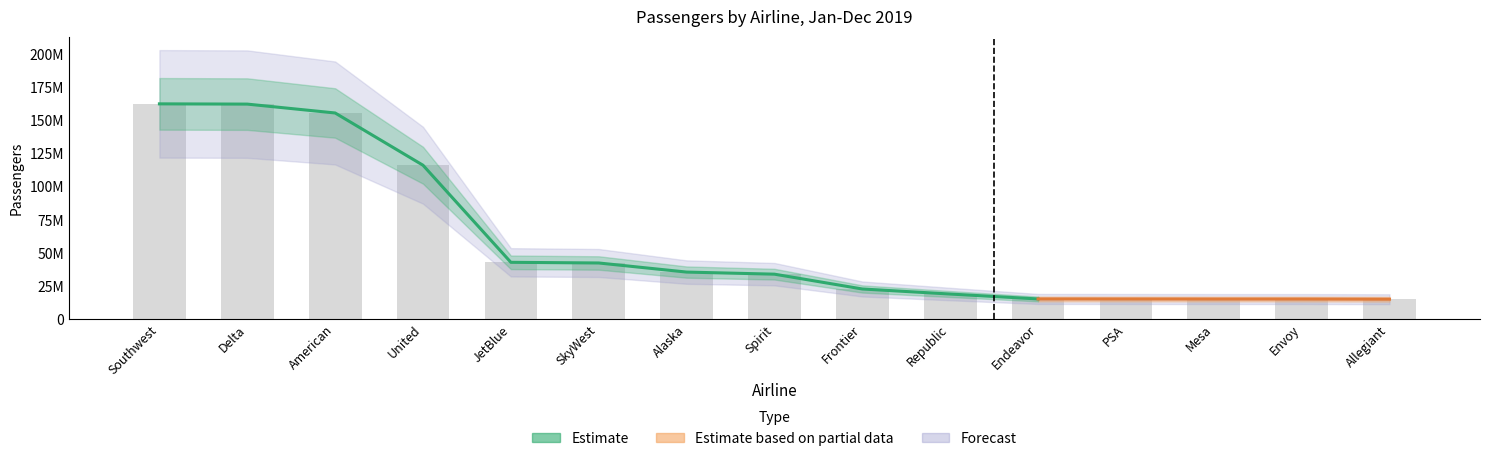

Reading left to right, extract all data points from this chart.

Southwest=162681079	Delta=162493994	American=155784648	United=116255636	JetBlue=42836468	SkyWest=42328839	Alaska=35452332	Spirit=33868007	Frontier=22666424	Republic=18844915	Endeavor=15127402	PSA=15092232	Mesa=15049426	Envoy=15045236	Allegiant=14933055